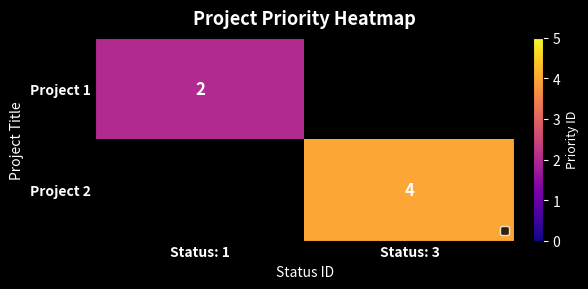

True or false: Project 1 has a value of 1 at Status: 1.

False